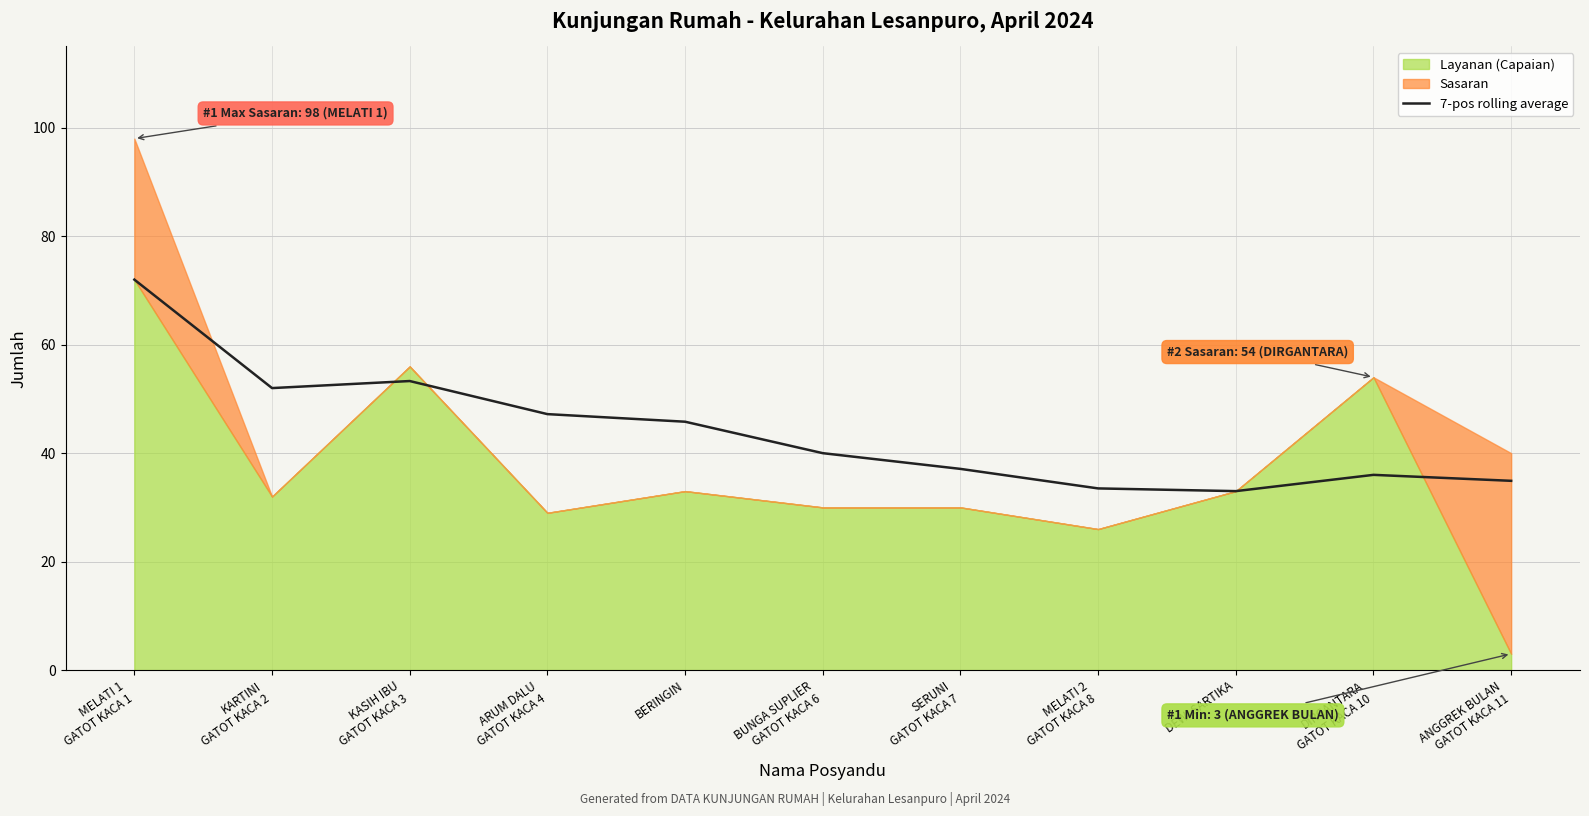

What is the label of the 3rd point from the left?

KASIH IBU
GATOT KACA 3